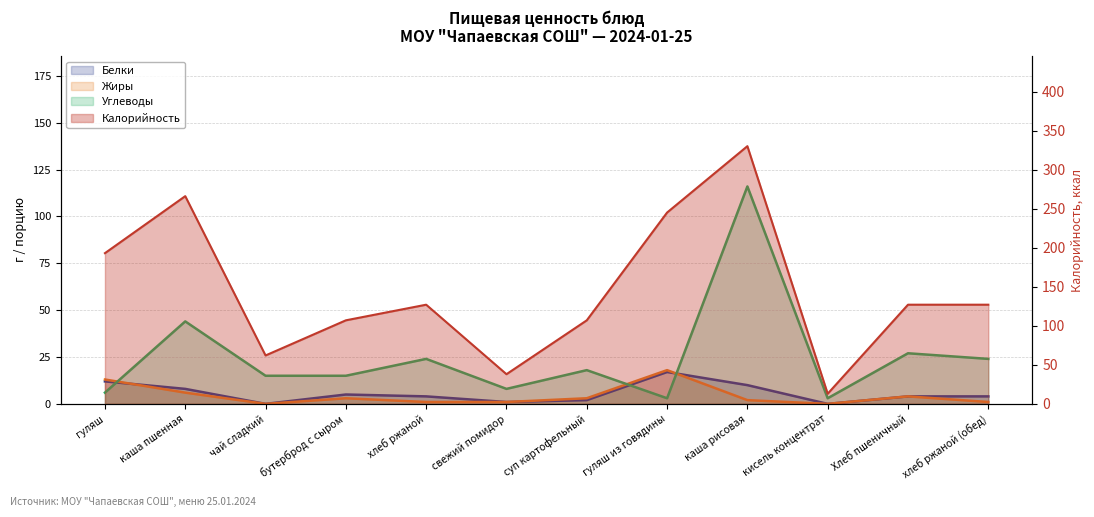

True or false: Жиры has more than 2 interior local peaks.

True